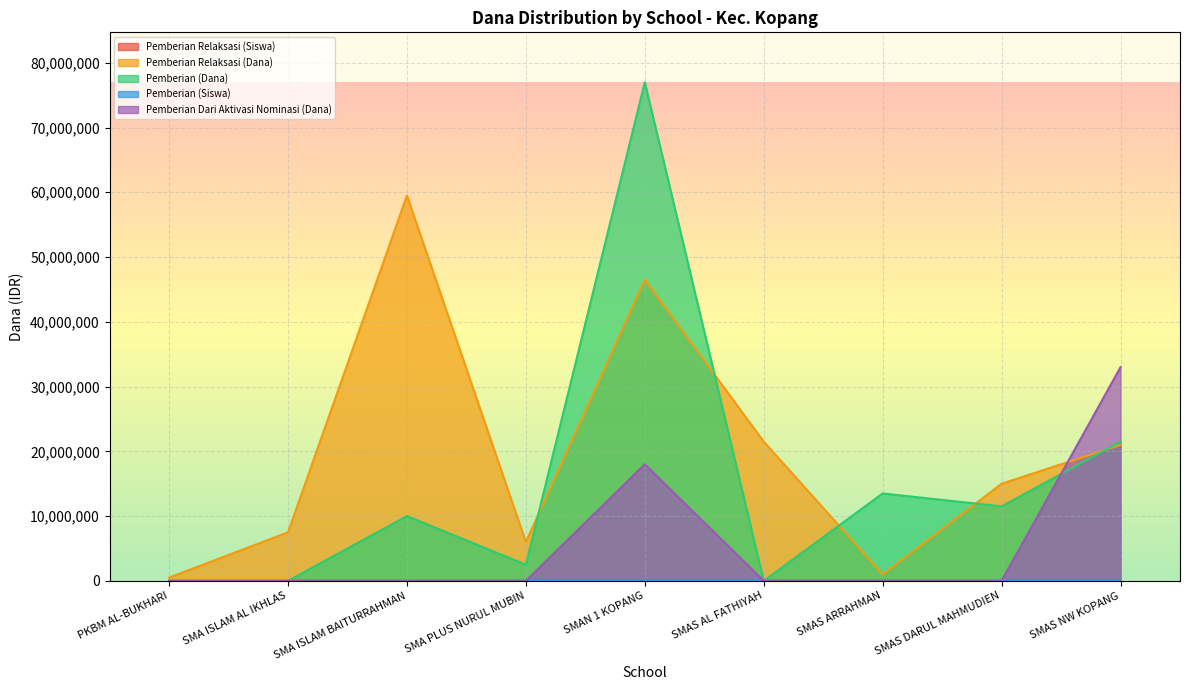

What is the maximum value for Pemberian Relaksasi (Siswa)?

65